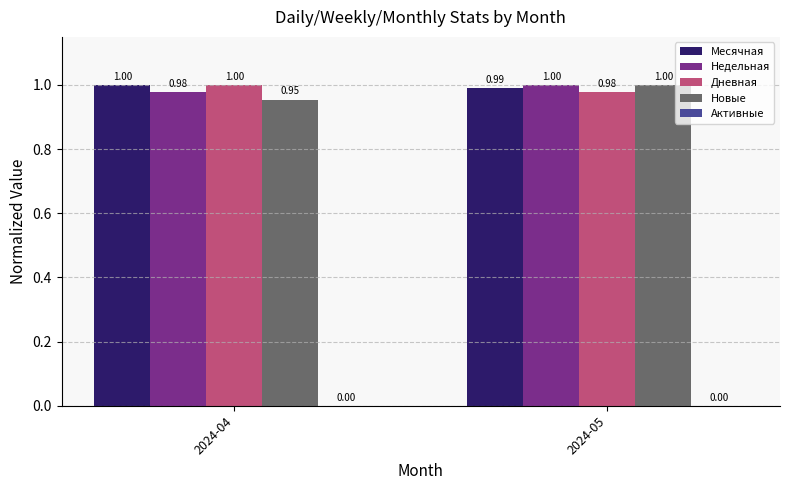

What is the lowest value of the Месячная series?

1.0